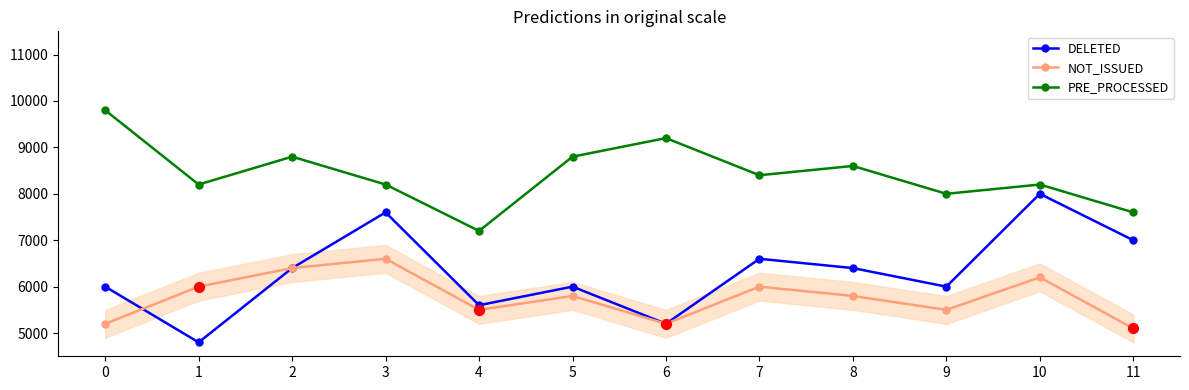

At how many categories does at least one series exceed 8565?

5